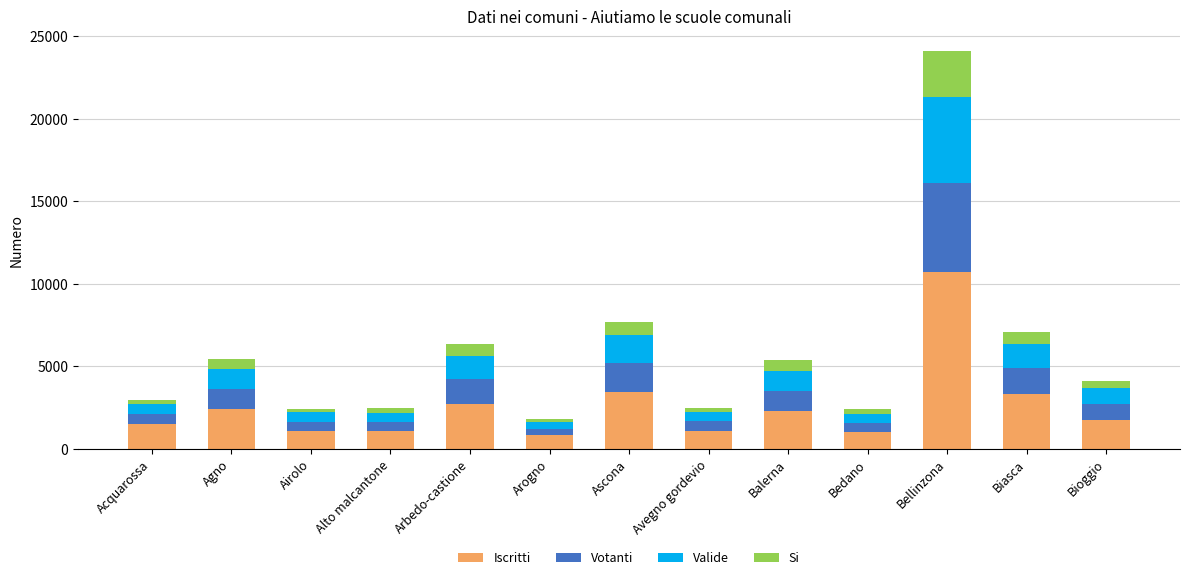

What is the average value of the Iscritti series?

2556